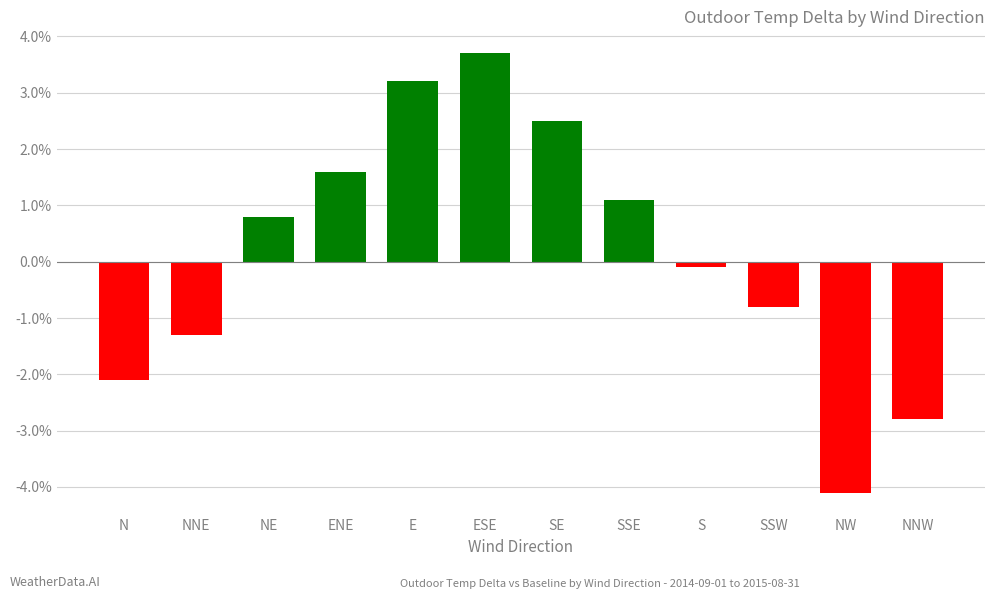

How many positive values are there?

6